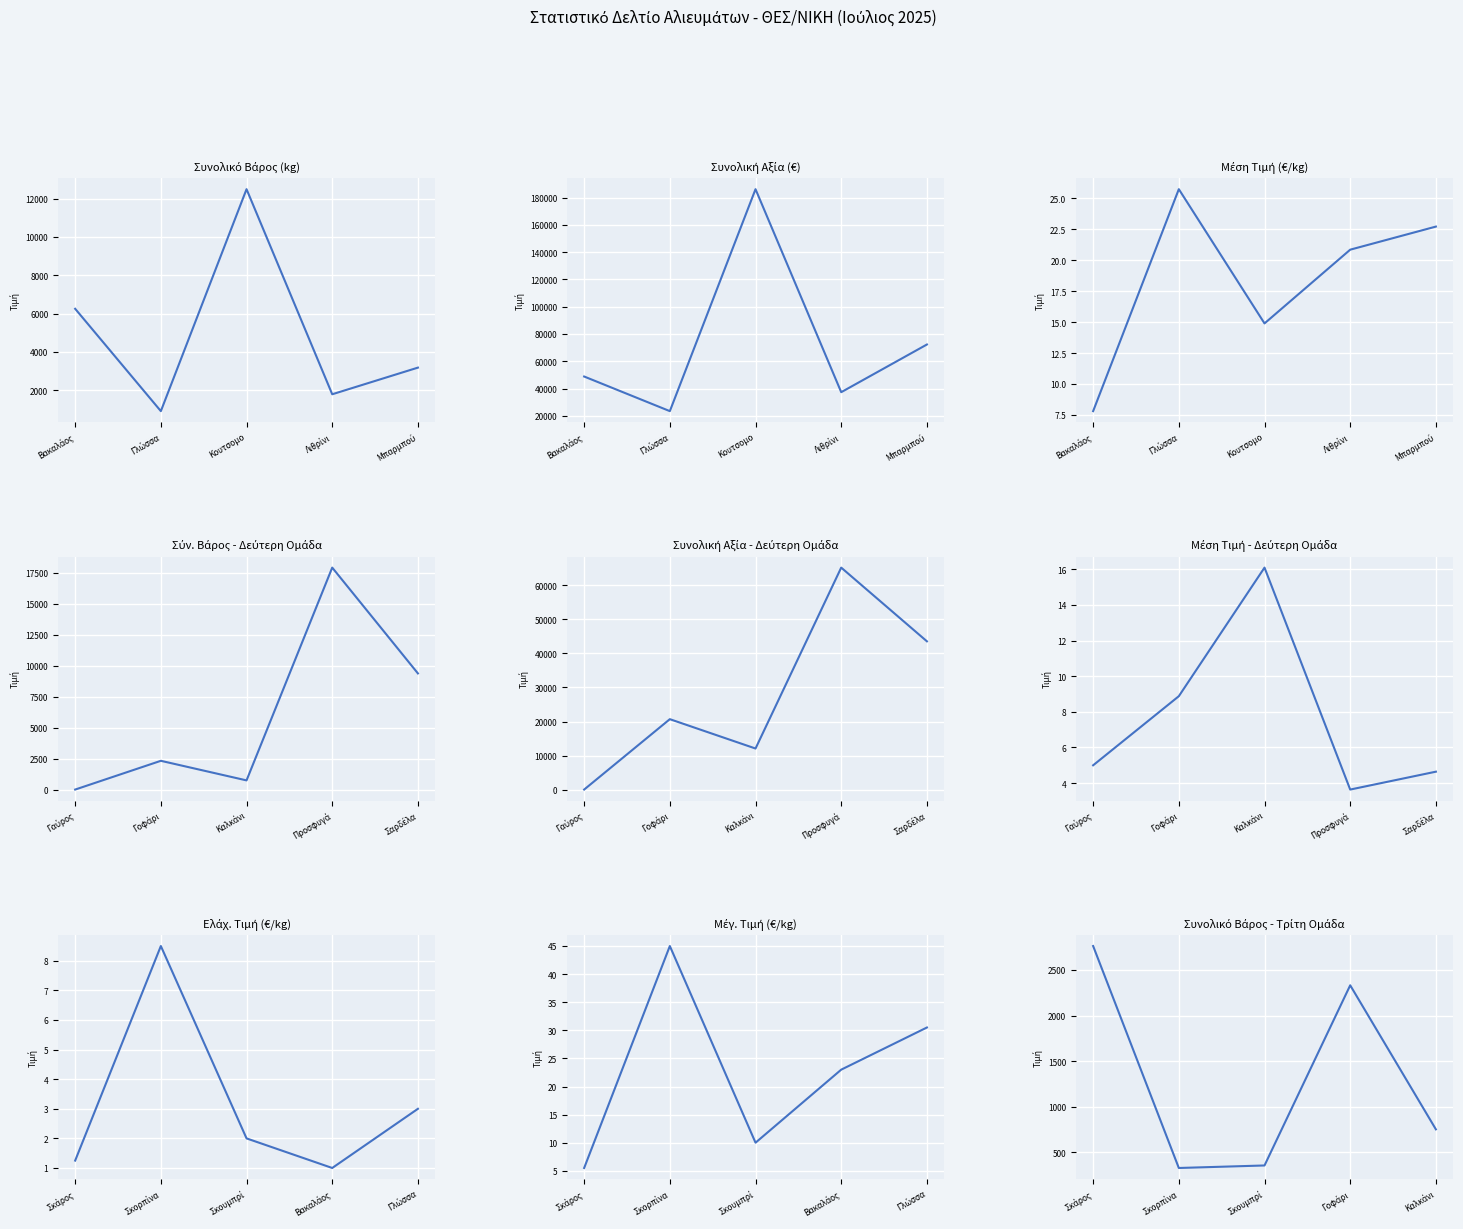

Does the chart display data point markers on the line(s)?

No